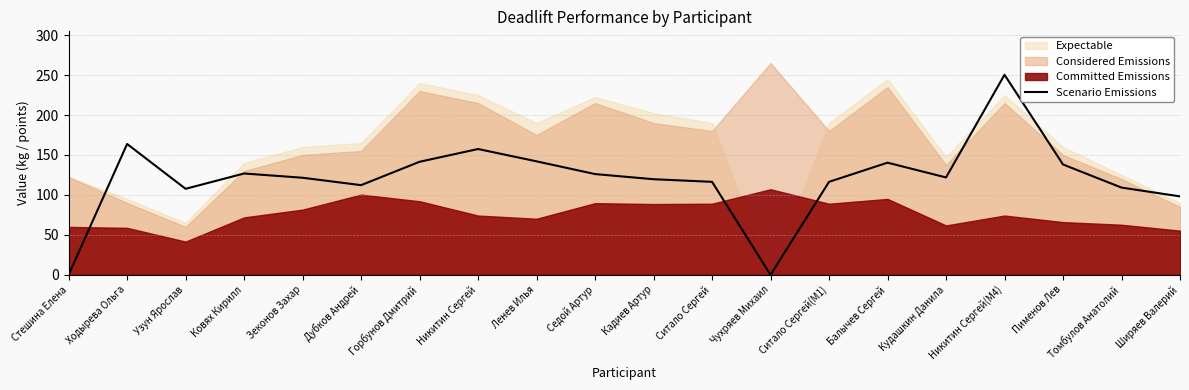

What position from the right is Никитин Сергей?

13